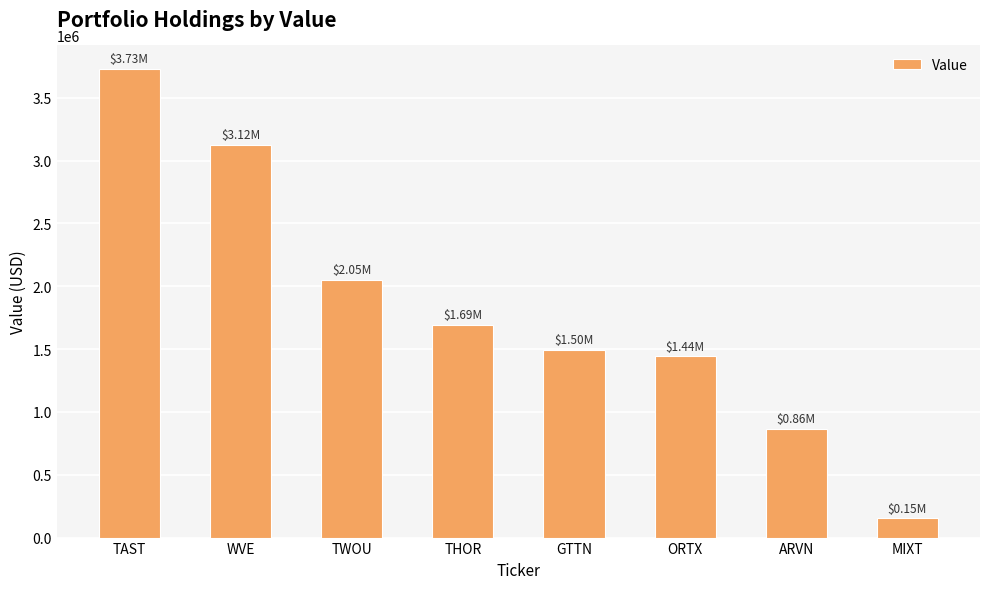

What is the value of the 7th bar from the left?

862000